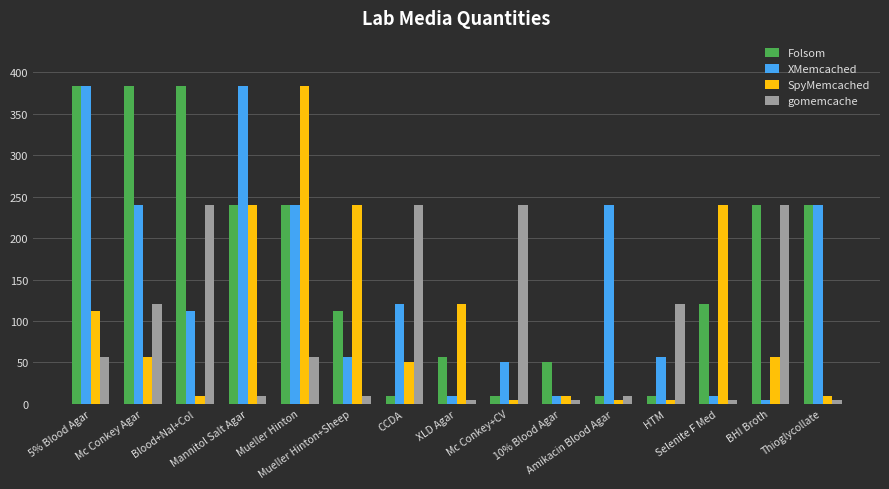

What is the difference between the maximum and minimum values in the SpyMemcached series?

379